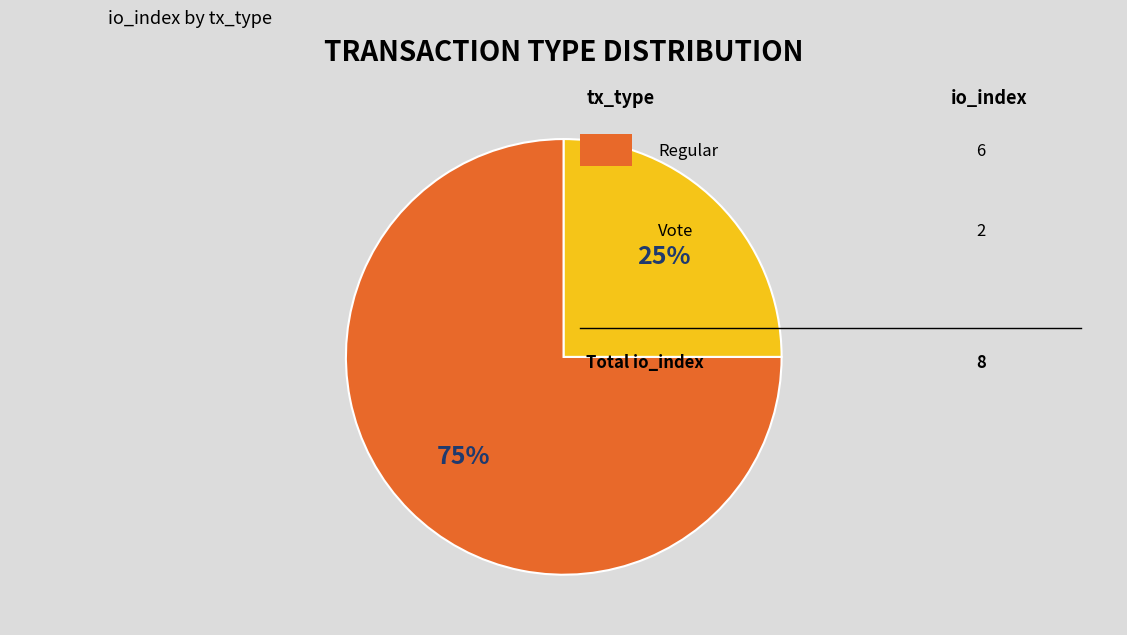

How many segments does this pie chart have?

2